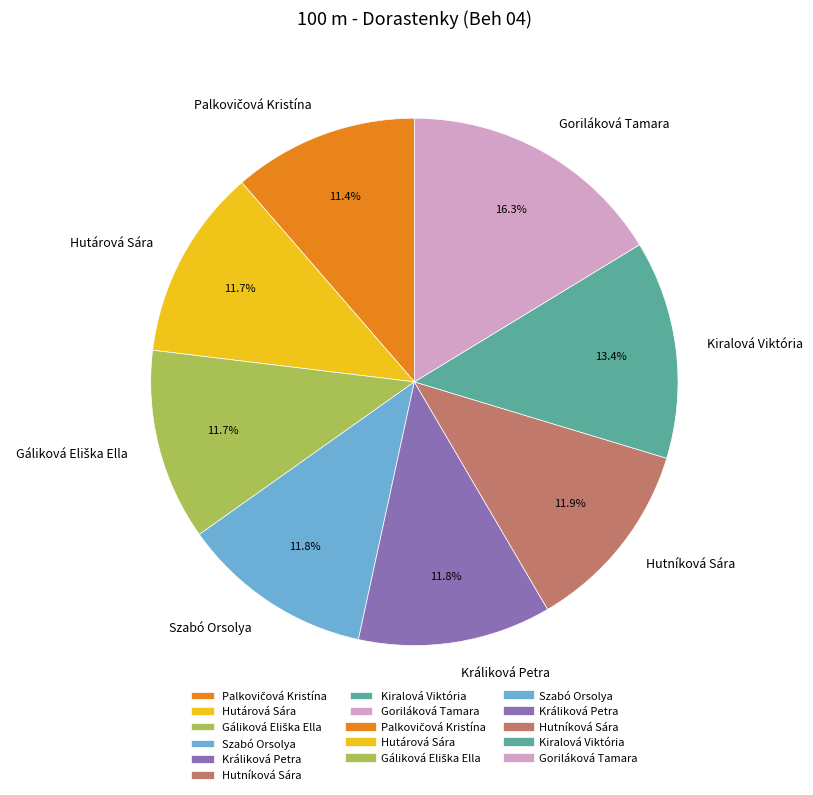

Which slice is the largest?

Goriláková Tamara